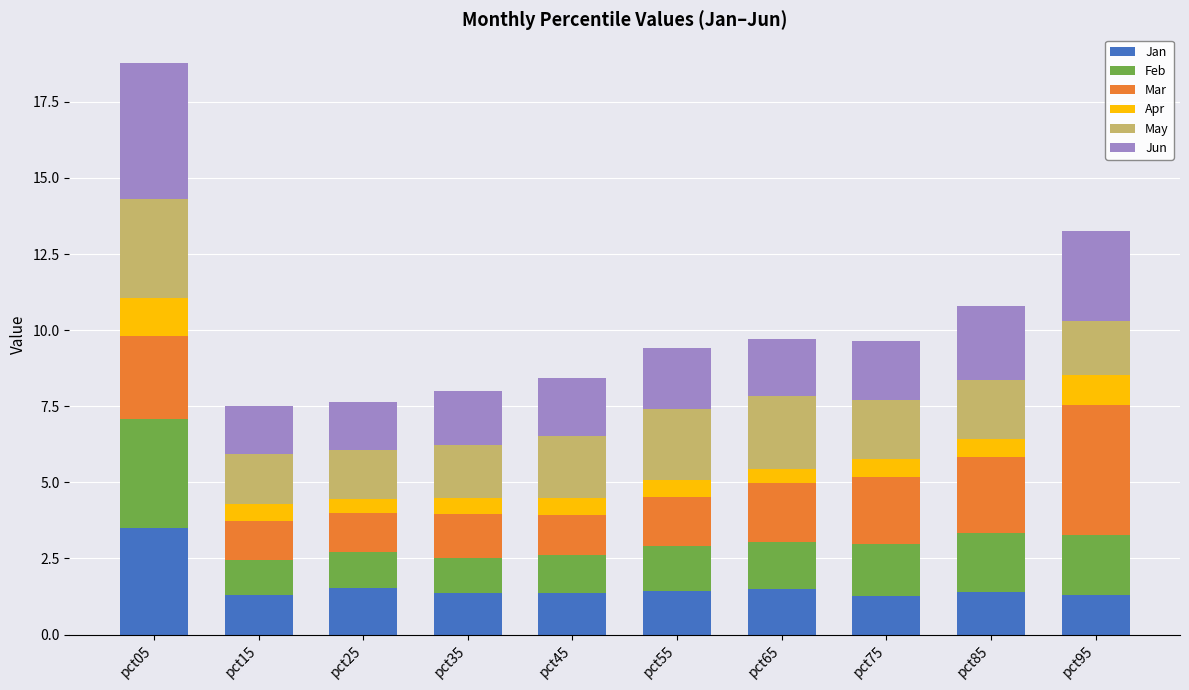

Is it true that Jan equals 1.3 at pct95?

True